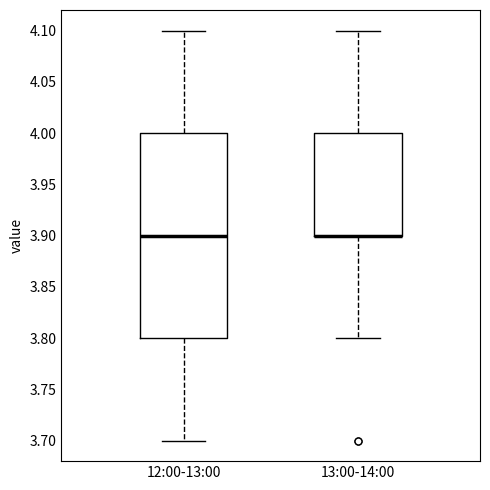

Which box is the tallest, from its lower edge to its upper edge?

12:00-13:00